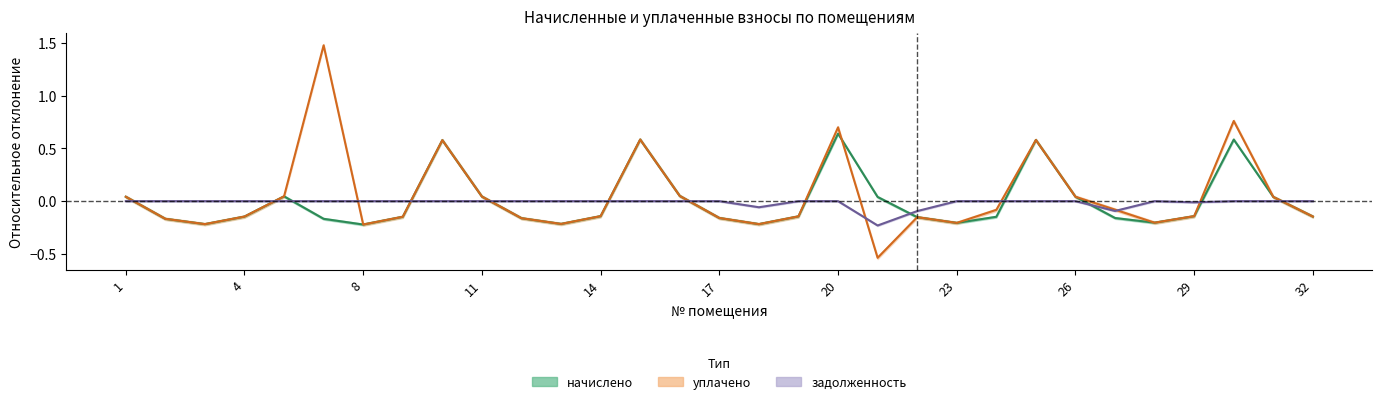

Which series changed the most between 11 and 28?

начислено